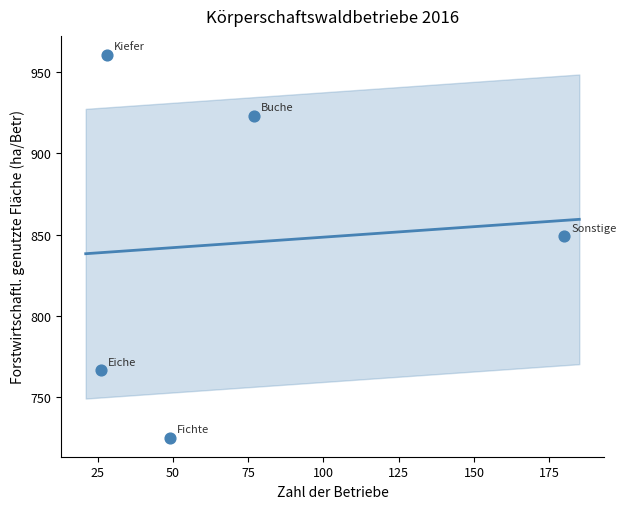

What is the range of Y values (max minus min)?

234.9